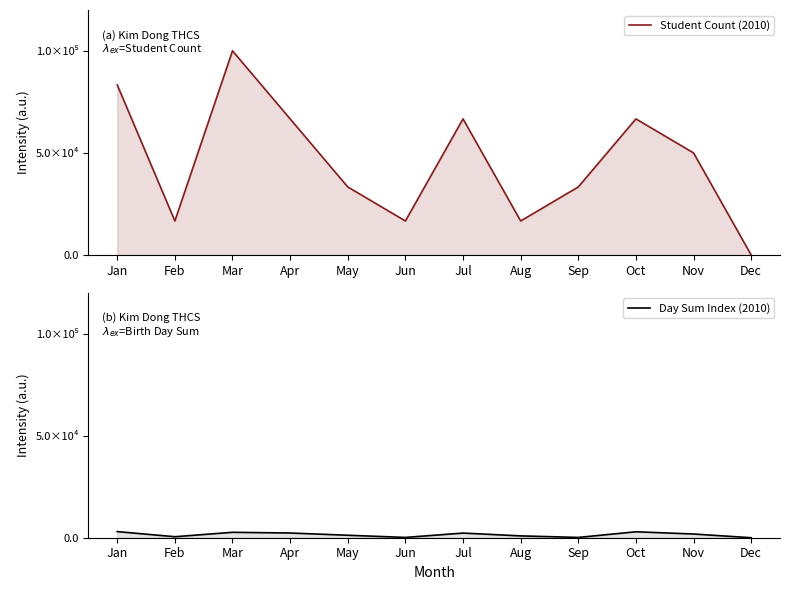

What is the total value across all series at Jul?

68945.5